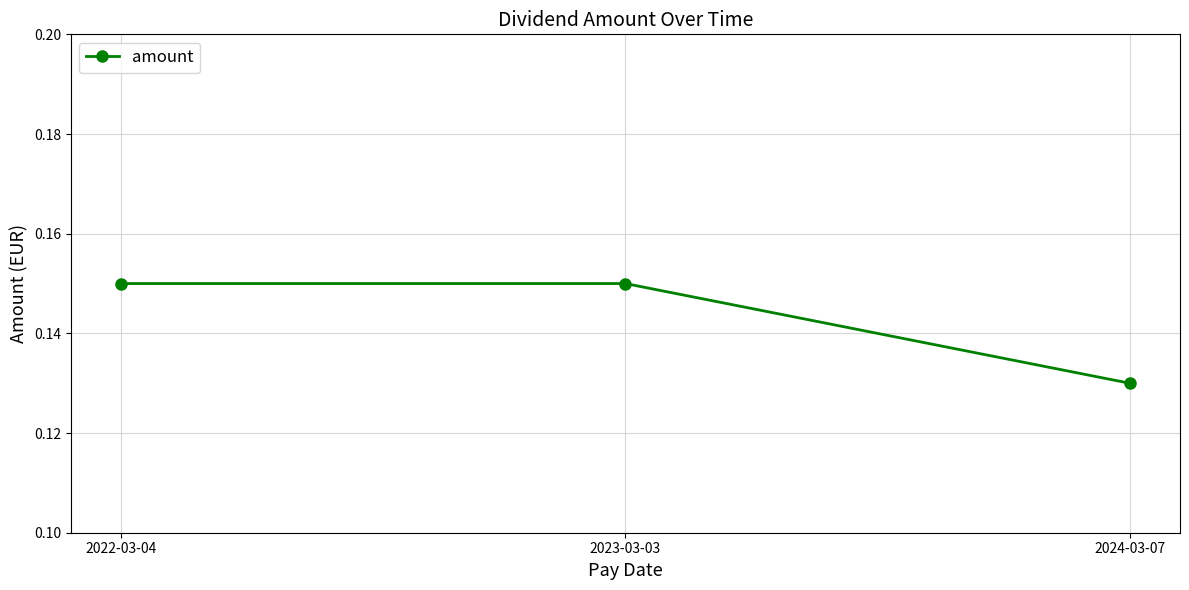

At which label is the value closest to 0?

2024-03-07